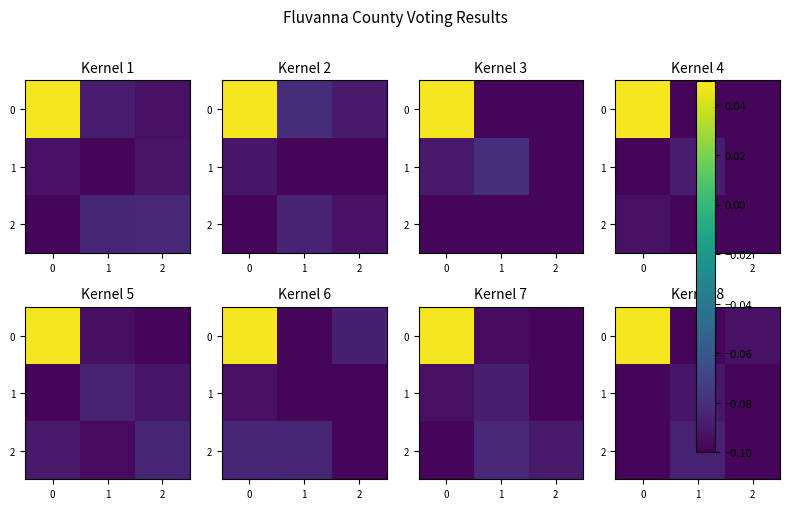

Which series has the largest total across all categories?

row_0